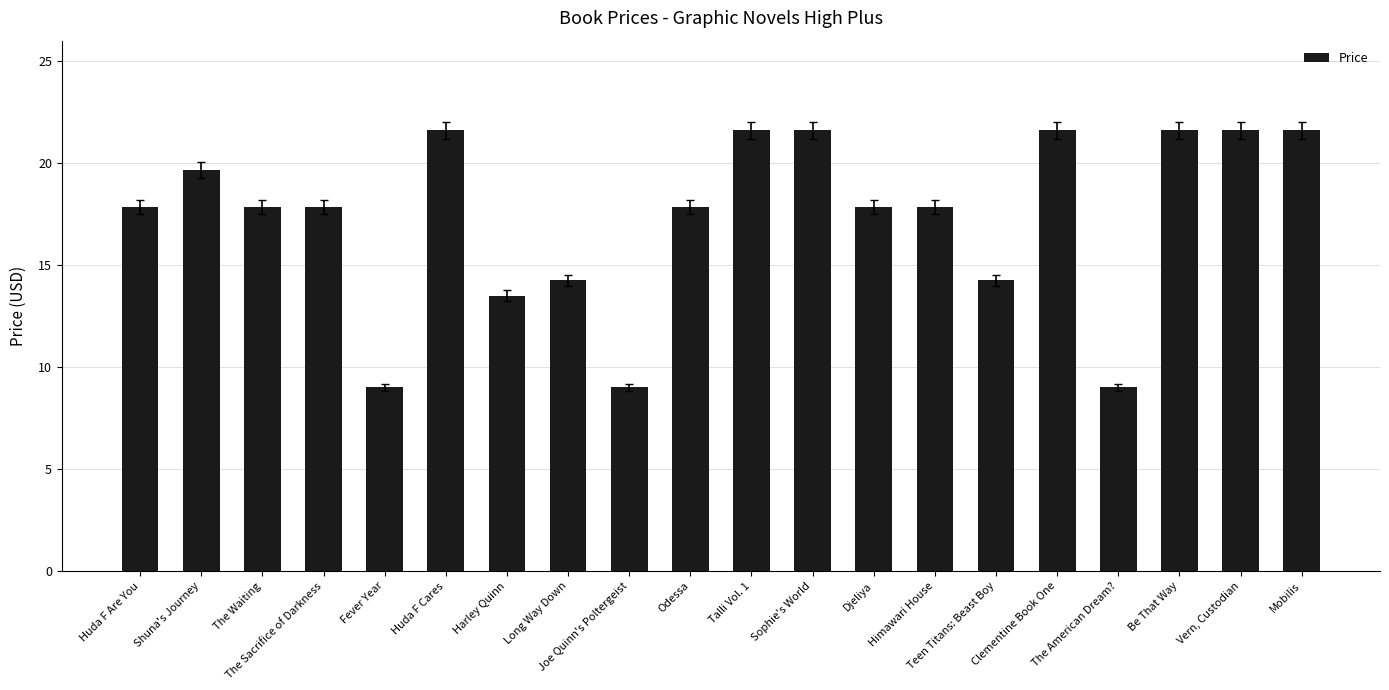

What is the value of the 13th bar from the left?

17.9